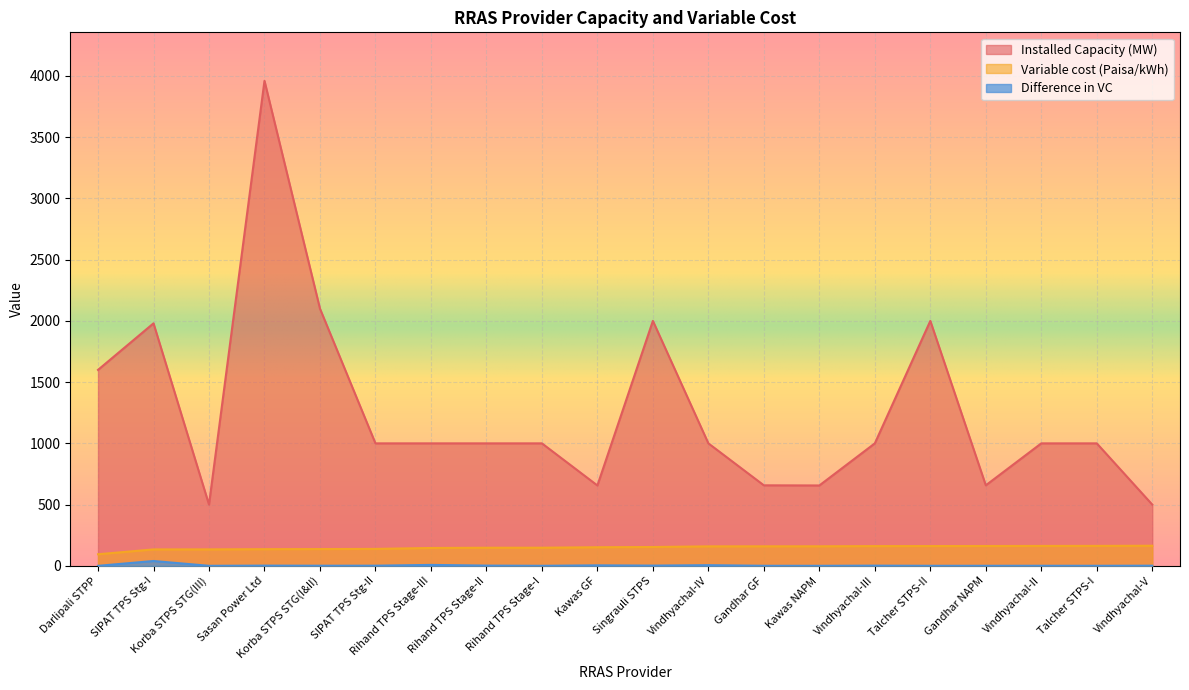

Reading left to right, extract all data points from this chart.

Installed Capacity (MW): Darlipali STPP=1600.0	SIPAT TPS Stg-I=1980.0	Korba STPS STG(III)=500.0	Sasan Power Ltd=3960.0	Korba STPS STG(I&II)=2100.0	SIPAT TPS Stg-II=1000.0	Rihand TPS Stage-III=1000.0	Rihand TPS Stage-II=1000.0	Rihand TPS Stage-I=1000.0	Kawas GF=656.2	Singrauli STPS=2000.0	Vindhyachal-IV=1000.0	Gandhar GF=657.4	Kawas NAPM=656.2	Vindhyachal-III=1000.0	Talcher STPS-II=2000.0	Gandhar NAPM=657.4	Vindhyachal-II=1000.0	Talcher STPS-I=1000.0	Vindhyachal-V=500.0
Variable cost (Paisa/kWh): Darlipali STPP=94.6	SIPAT TPS Stg-I=134.1	Korba STPS STG(III)=134.4	Sasan Power Ltd=136.1	Korba STPS STG(I&II)=137.0	SIPAT TPS Stg-II=138.2	Rihand TPS Stage-III=145.8	Rihand TPS Stage-II=147.7	Rihand TPS Stage-I=148.0	Kawas GF=151.9	Singrauli STPS=153.8	Vindhyachal-IV=159.1	Gandhar GF=159.5	Kawas NAPM=159.7	Vindhyachal-III=161.2	Talcher STPS-II=161.5	Gandhar NAPM=161.9	Vindhyachal-II=162.5	Talcher STPS-I=162.9	Vindhyachal-V=164.1
Difference in VC: Darlipali STPP=0.0	SIPAT TPS Stg-I=39.5	Korba STPS STG(III)=0.3	Sasan Power Ltd=1.7	Korba STPS STG(I&II)=0.9	SIPAT TPS Stg-II=1.2	Rihand TPS Stage-III=7.6	Rihand TPS Stage-II=1.9	Rihand TPS Stage-I=0.3	Kawas GF=3.9	Singrauli STPS=1.9	Vindhyachal-IV=5.3	Gandhar GF=0.4	Kawas NAPM=0.2	Vindhyachal-III=1.5	Talcher STPS-II=0.3	Gandhar NAPM=0.4	Vindhyachal-II=0.6	Talcher STPS-I=0.4	Vindhyachal-V=1.2